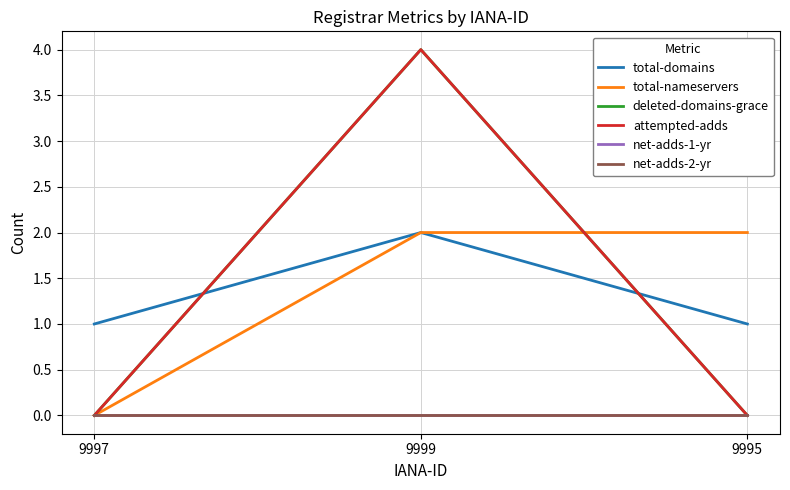

Which series has the widest spread of values?

deleted-domains-grace